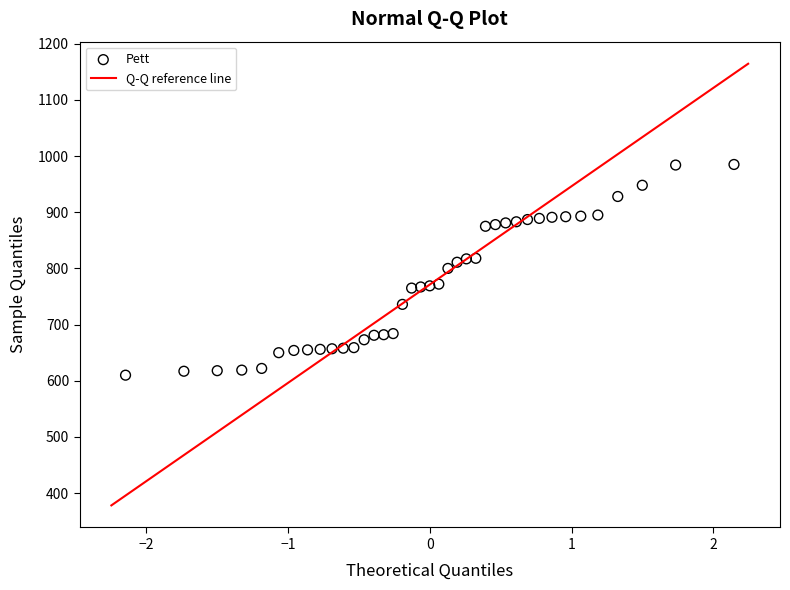

What is the range of Y values (max minus min)?

375